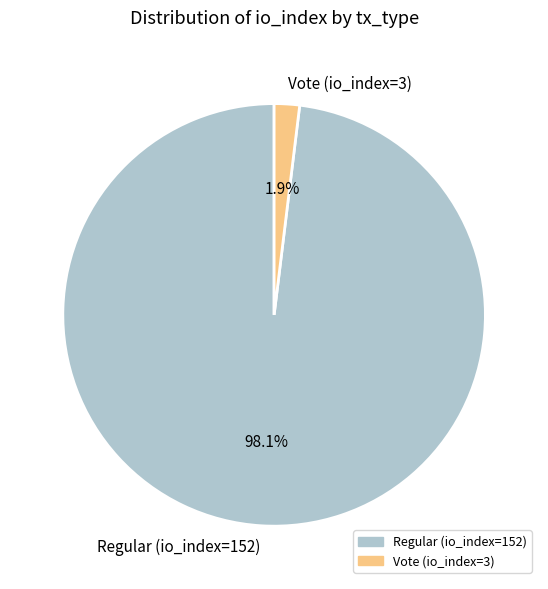

What percentage is the Regular (io_index=152) slice, to the nearest percent?

98%